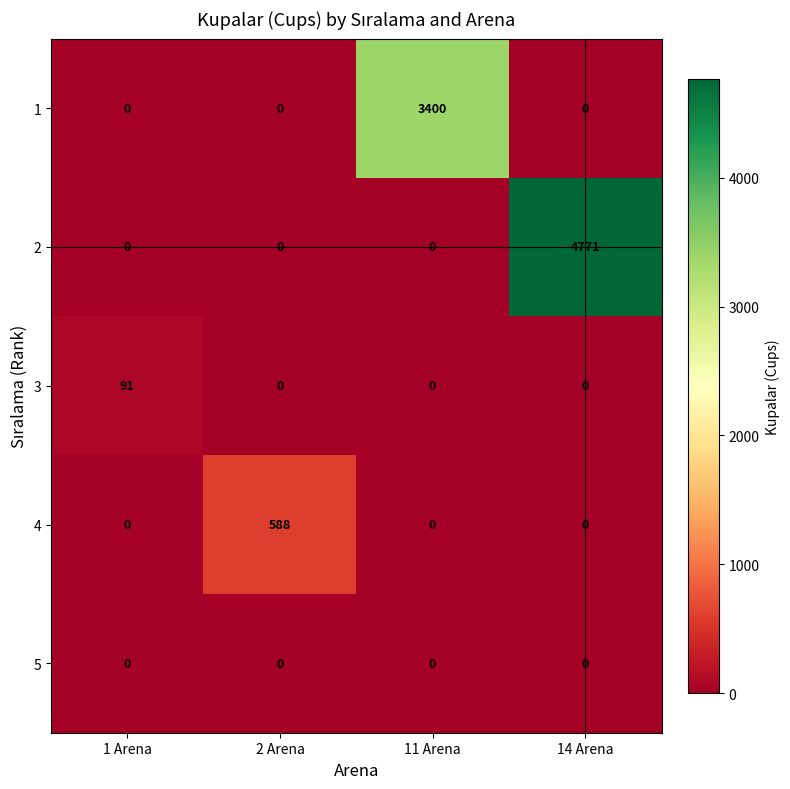

At which label does 4 reach its peak?

2 Arena